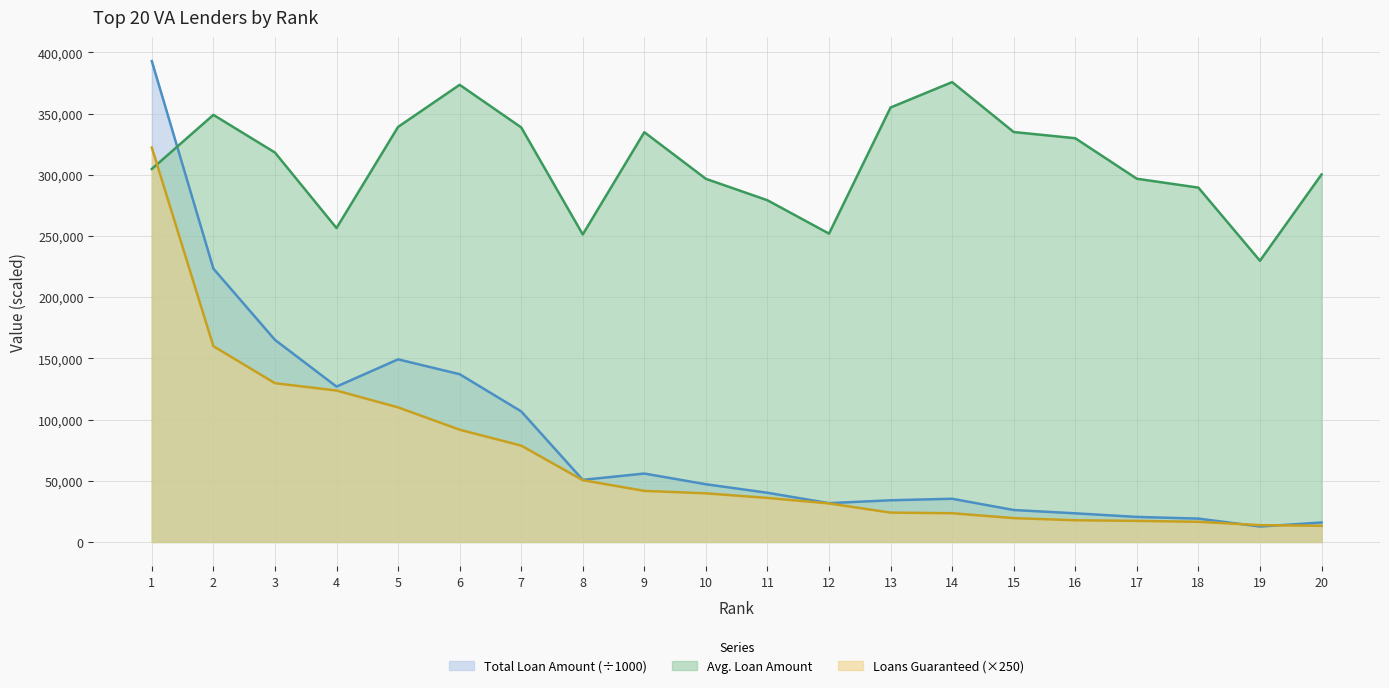

Which label corresponds to the largest value in the chart?

1